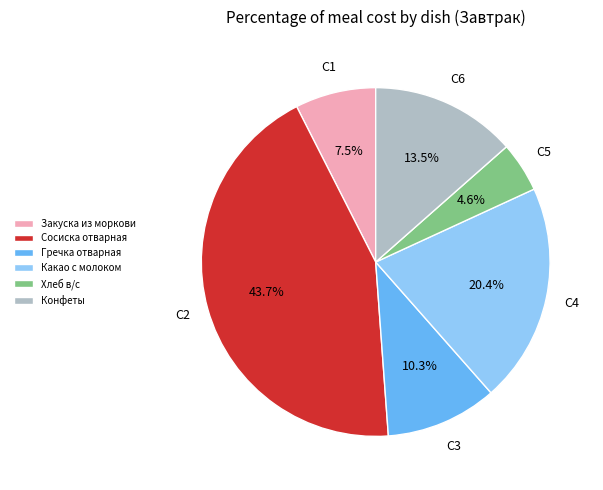

What percentage is the Хлеб в/с slice, to the nearest percent?

5%